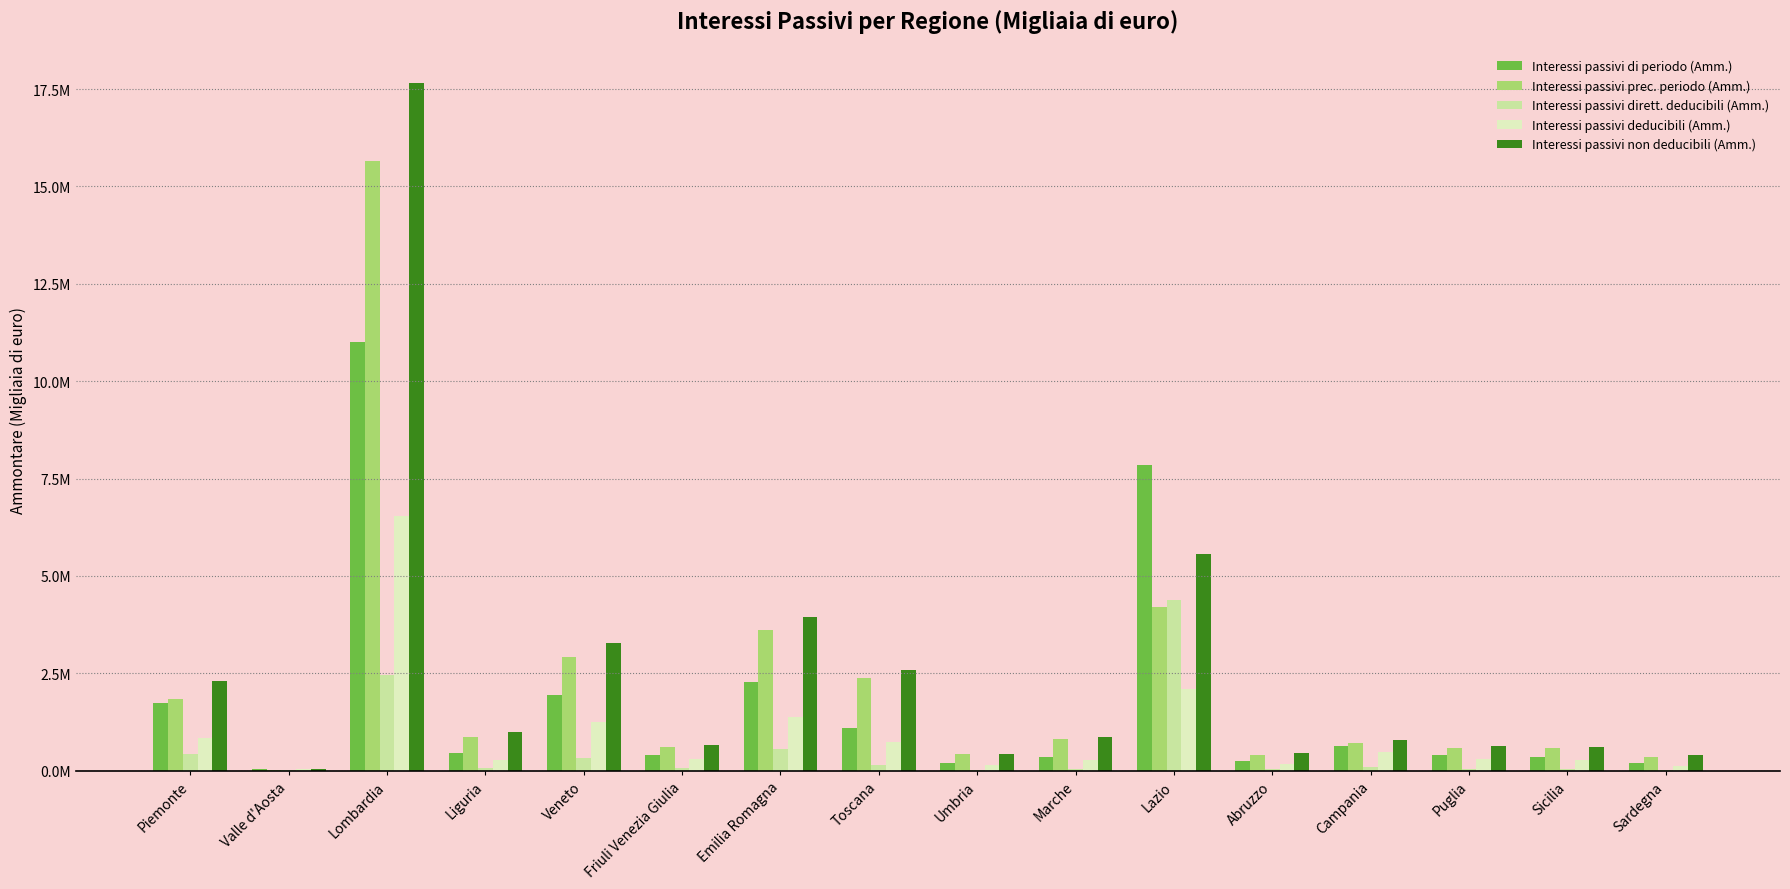

What are all the series names shown in the legend?

Interessi passivi di periodo (Amm.), Interessi passivi prec. periodo (Amm.), Interessi passivi dirett. deducibili (Amm.), Interessi passivi deducibili (Amm.), Interessi passivi non deducibili (Amm.)